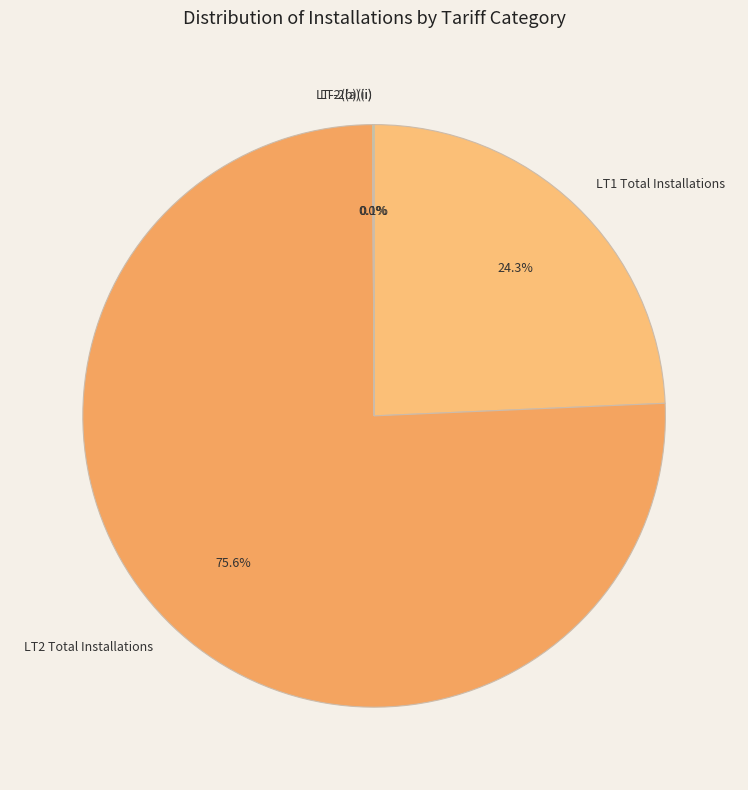

What is the largest slice in the pie chart?

LT2 Total Installations